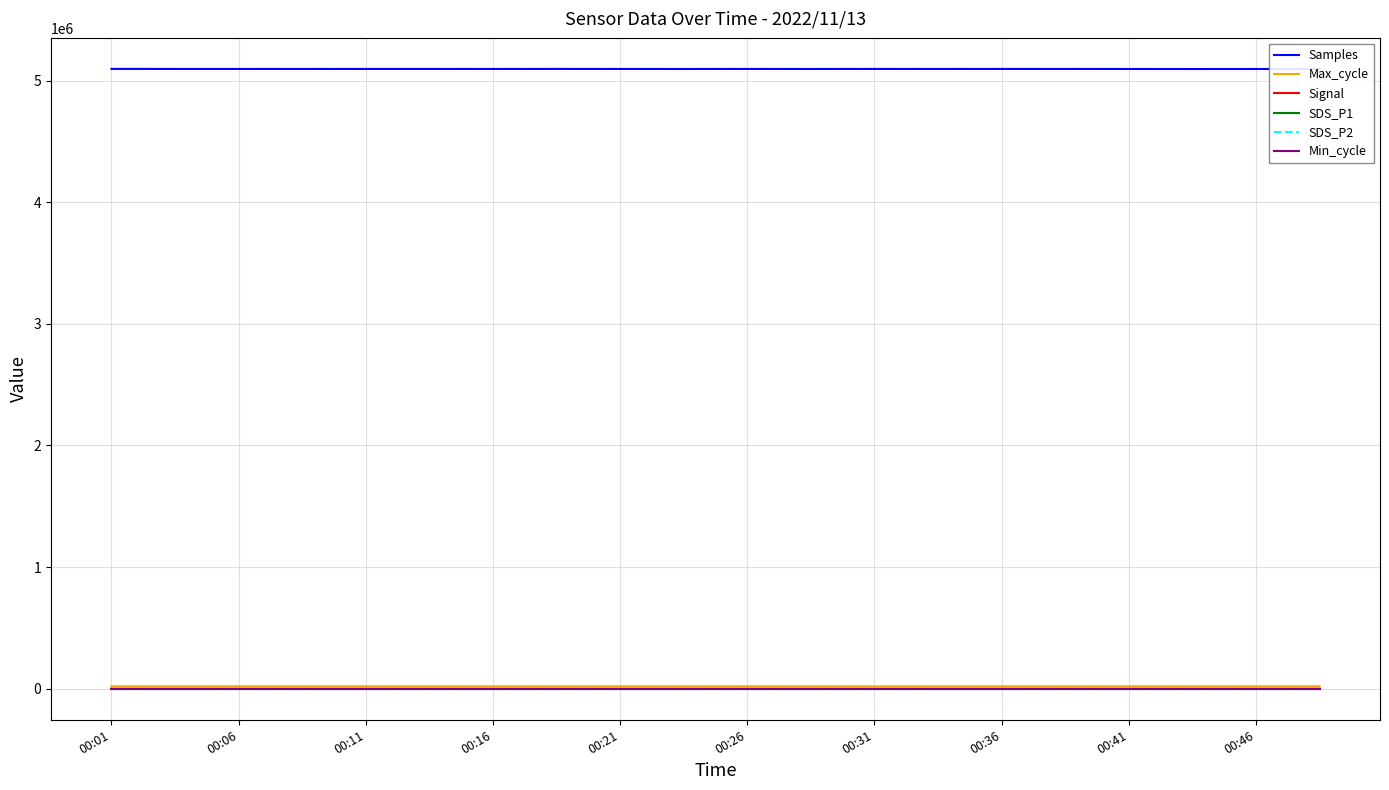

Is this an area chart (filled region under the line)?

No